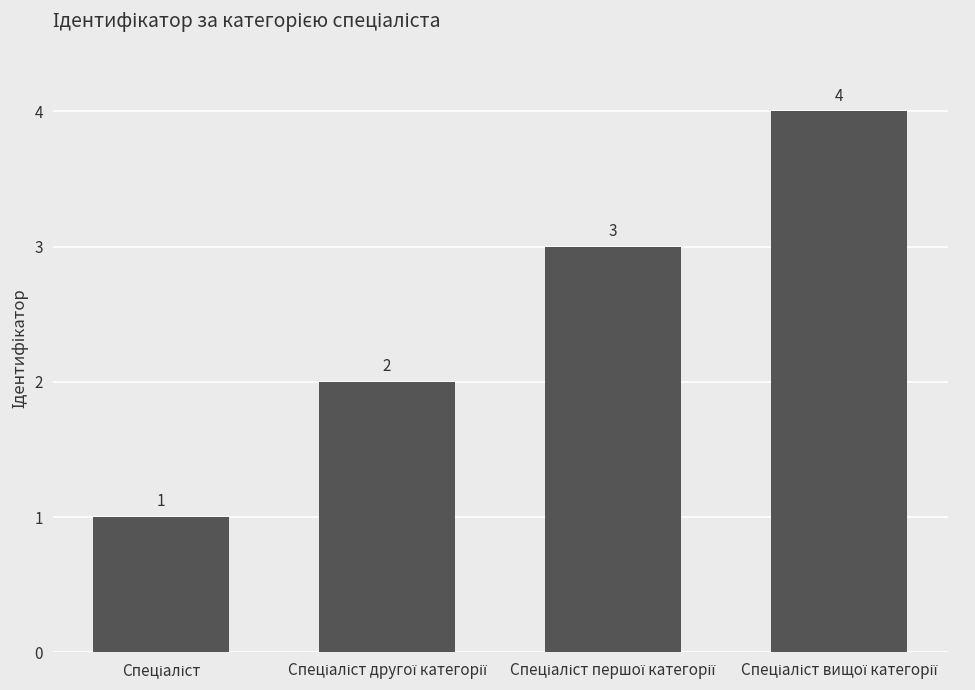

What is the greatest value displayed?

4